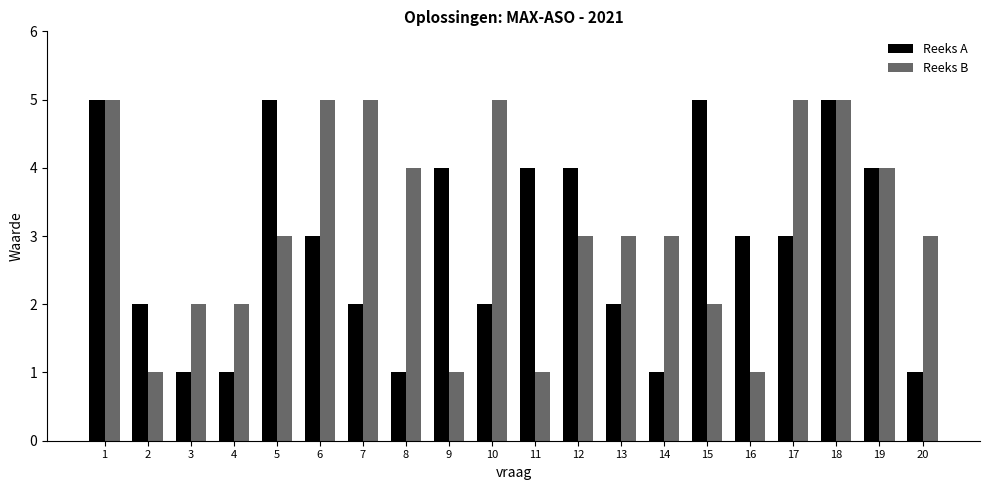

What is the highest value of the Reeks A series?

5